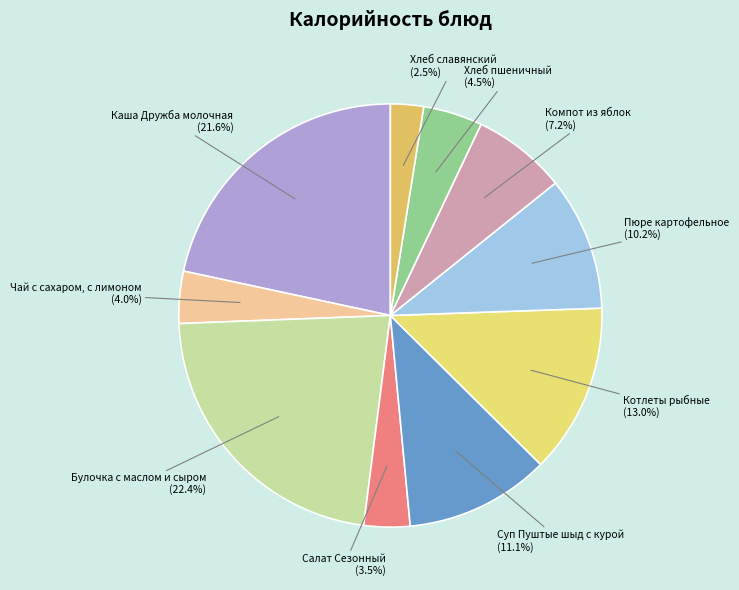

To the nearest percent, what portion does Каша Дружба молочная represent?

22%